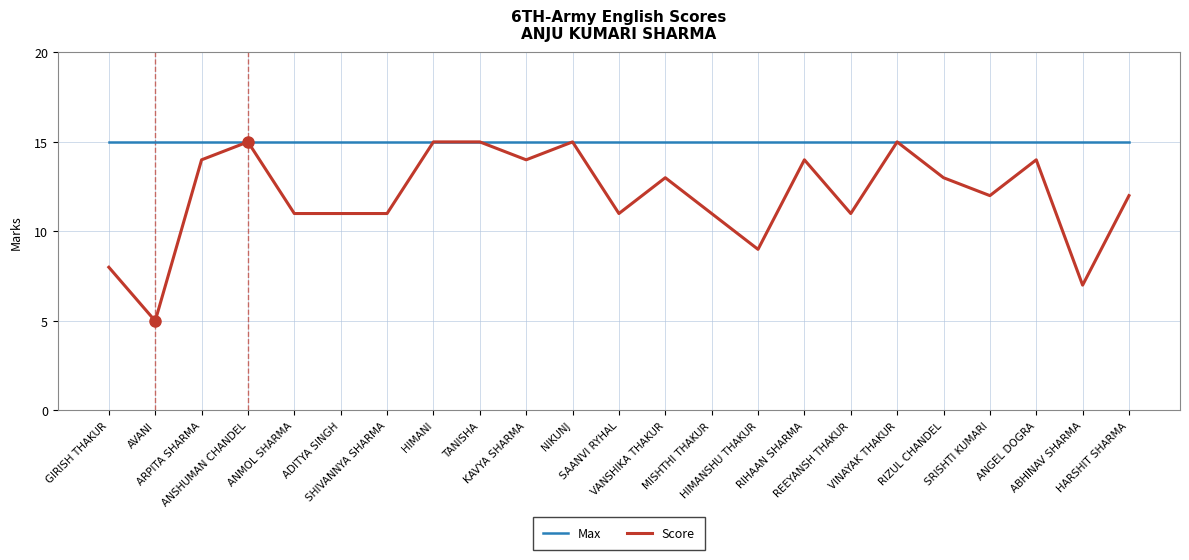

Which series has the largest total across all categories?

Max